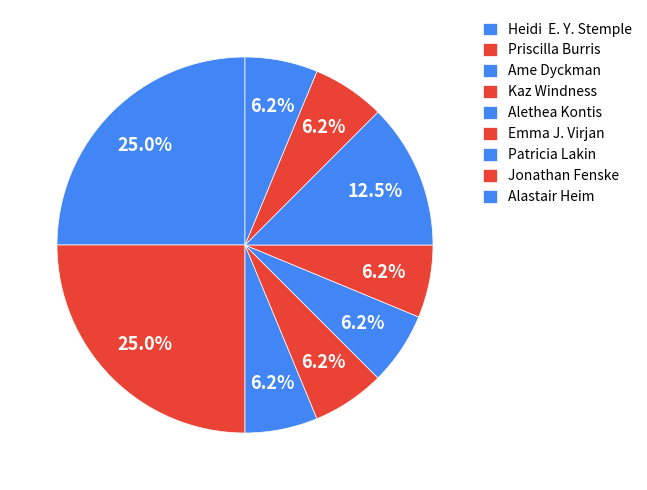

Which category has the biggest portion of the pie?

Heidi  E. Y. Stemple